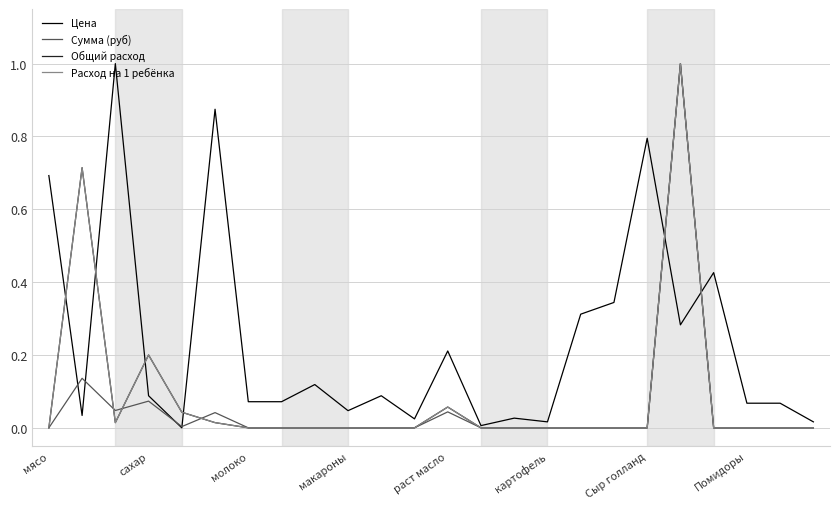

Is this an area chart (filled region under the line)?

No